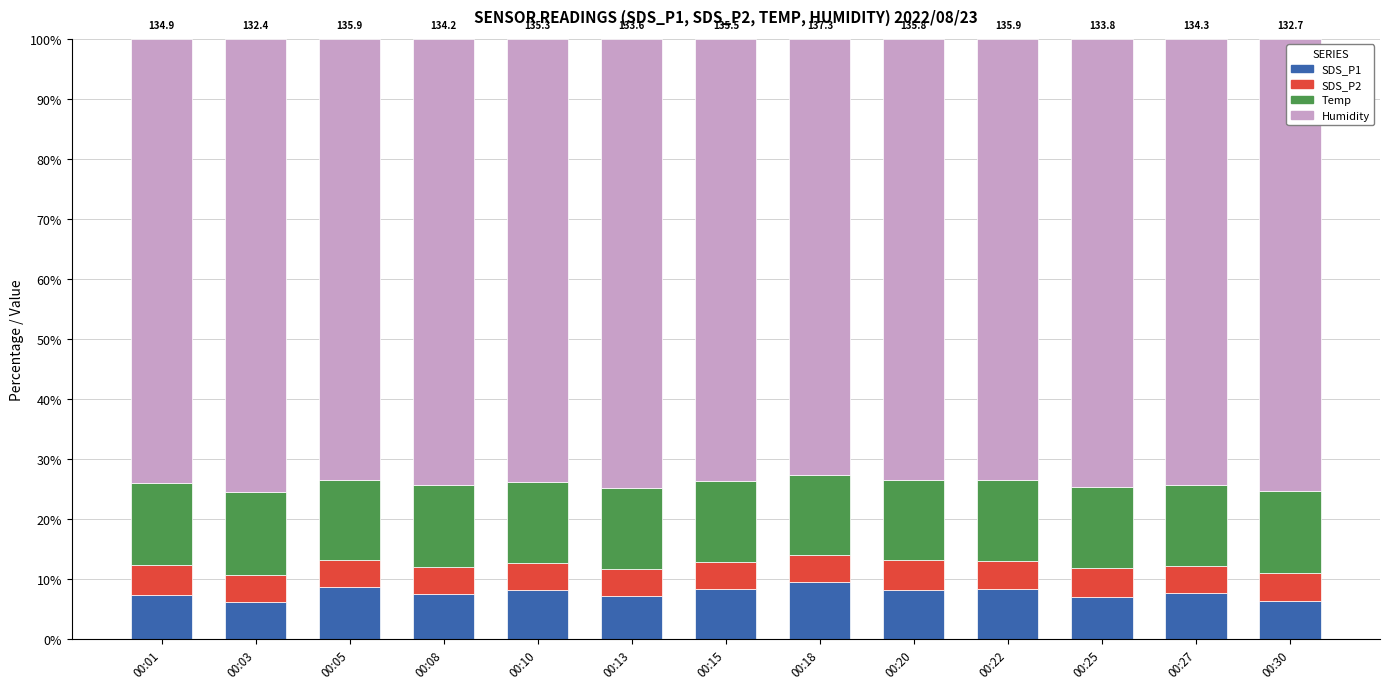

Does the chart contain any negative values?

No